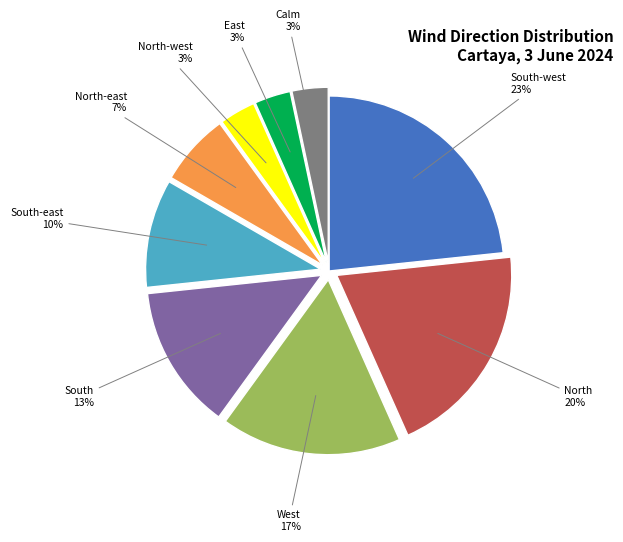

What is the largest slice in the pie chart?

South-west